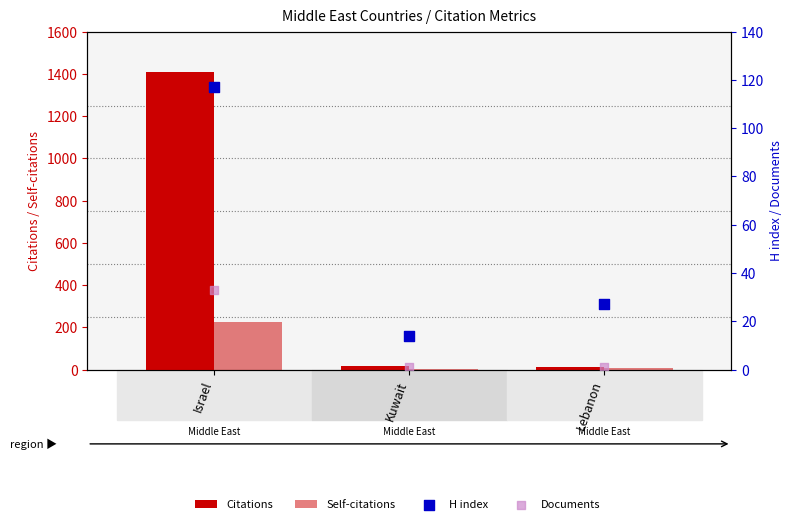

At which category is the sum across all series the highest?

Israel